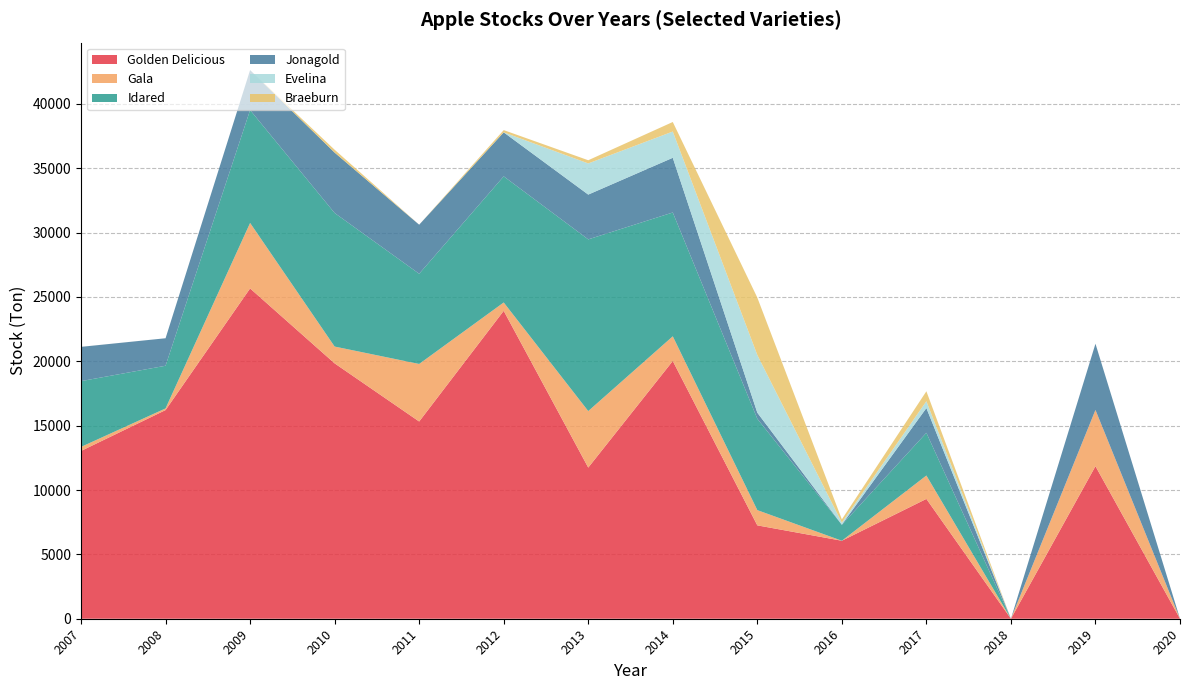

What is the highest value of the Golden Delicious series?

25660.0